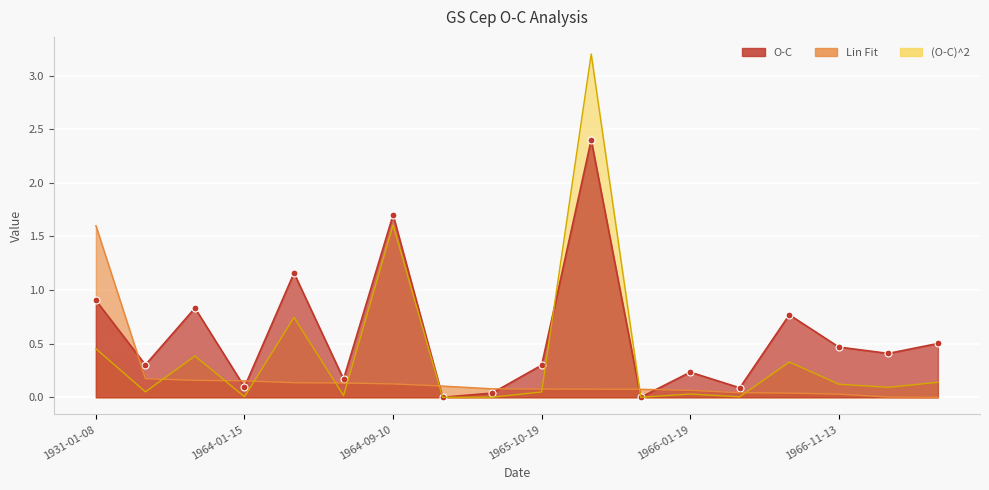

The value of Lin Fit at 1931-01-08 is 1.6. True or false?

True